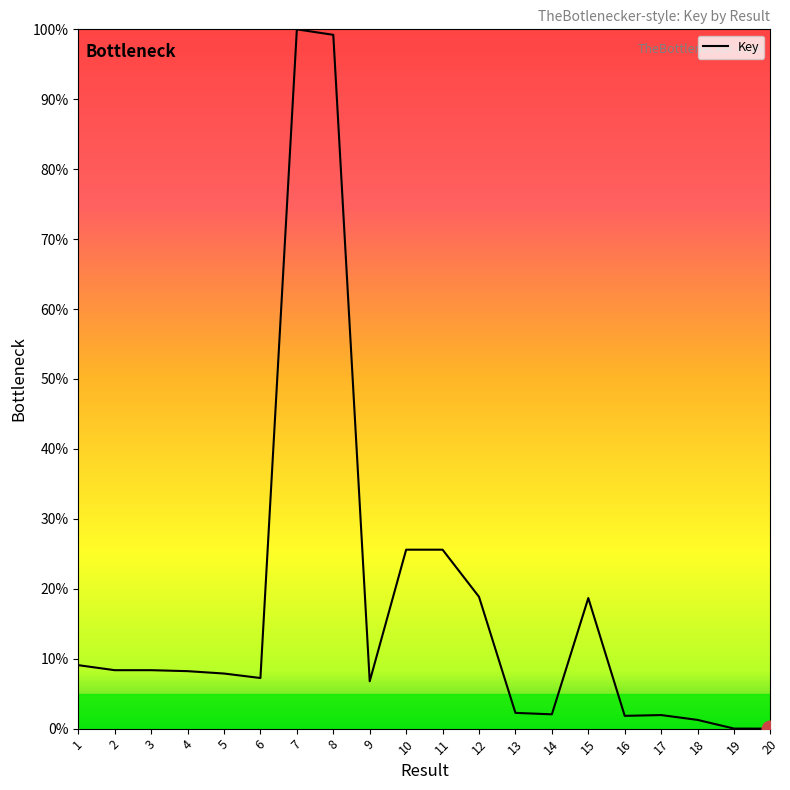

What is the difference between the values at 2 and 10?

17.2